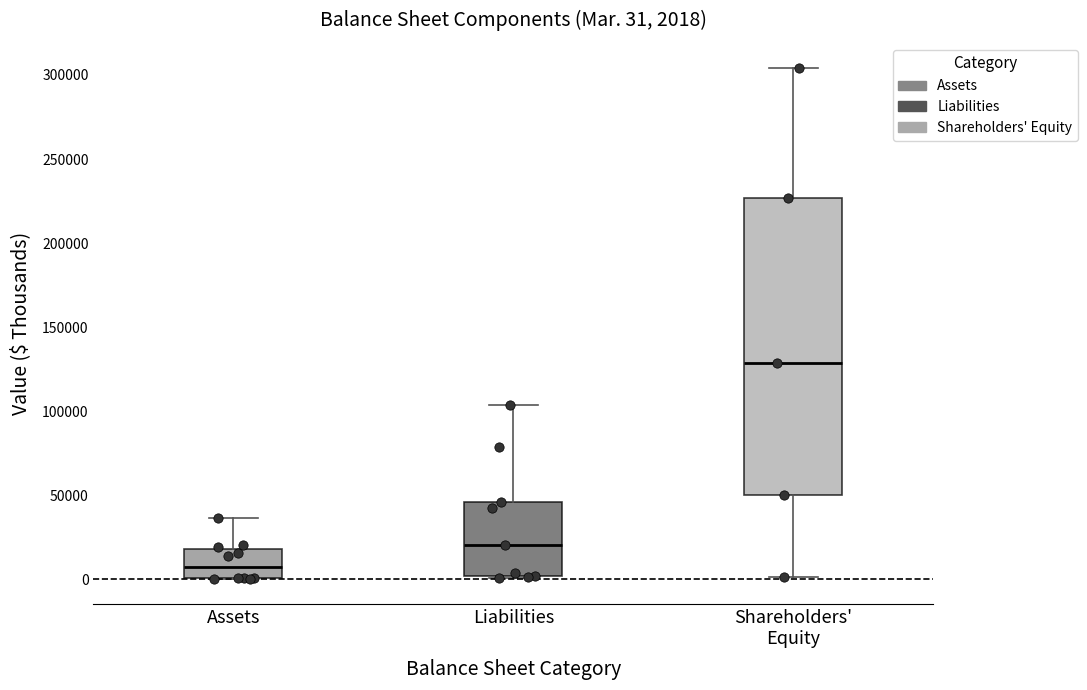

Comparing the boxes themselves (not the whiskers), which one is the tallest?

Shareholders' Equity